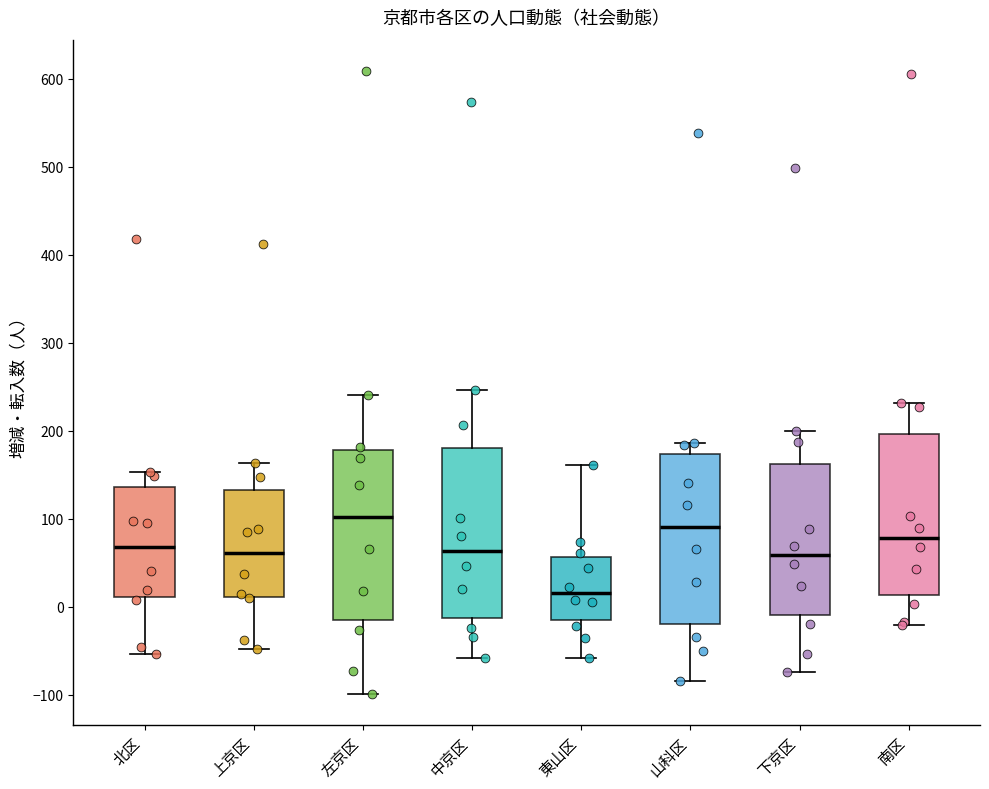

Which box has the lowest median line?

東山区